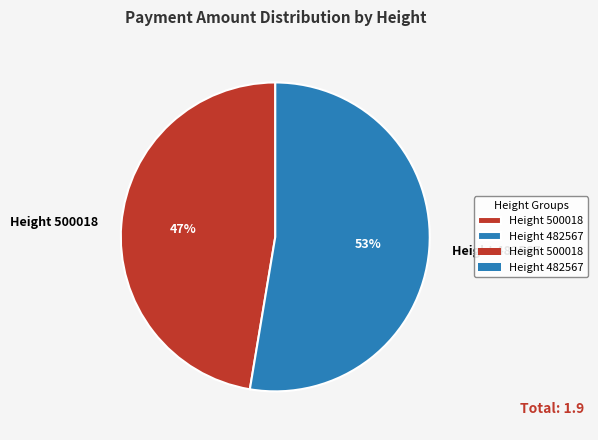

To the nearest percent, what portion does Height 482567 represent?

53%